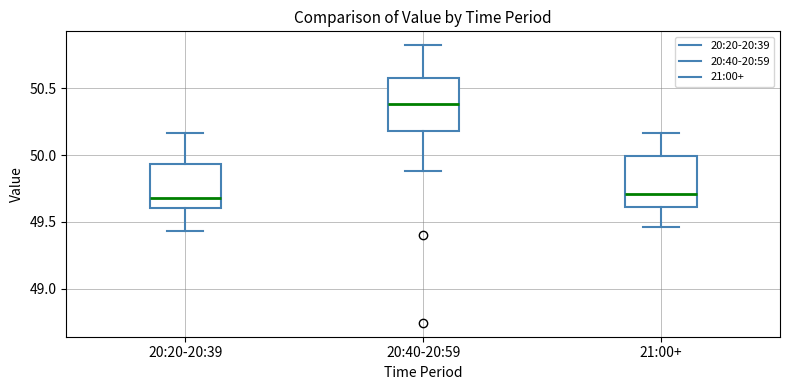

Where does the lower whisker of the box for 20:20-20:39 end on the y-axis? The values are not printed on the chart, so give them approximately, as read against the axis.

49.45